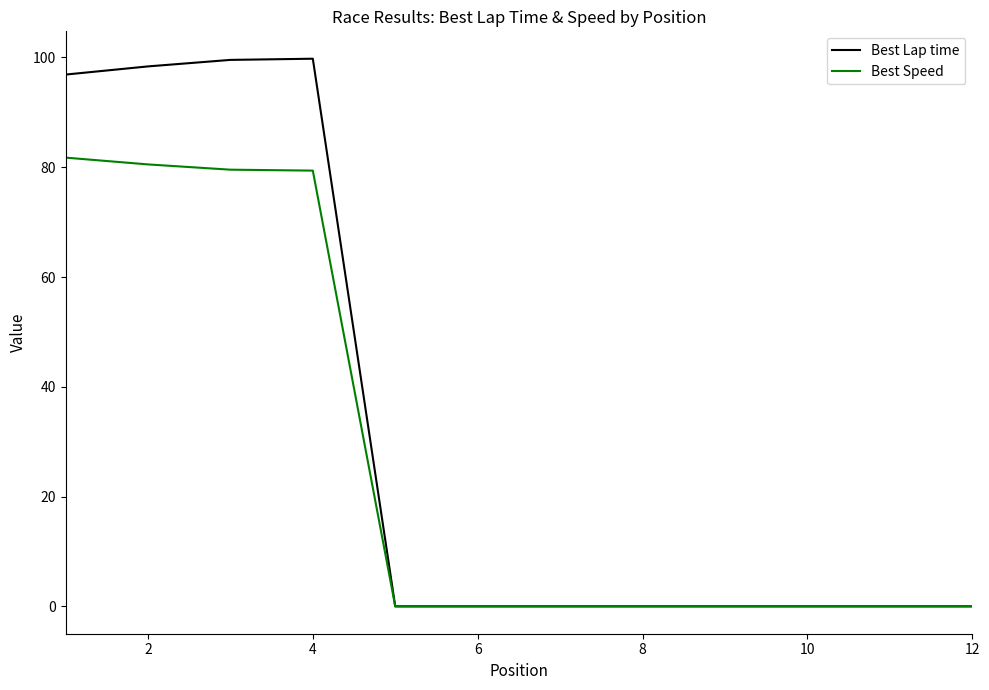

Which series has the largest total across all categories?

Best Lap time